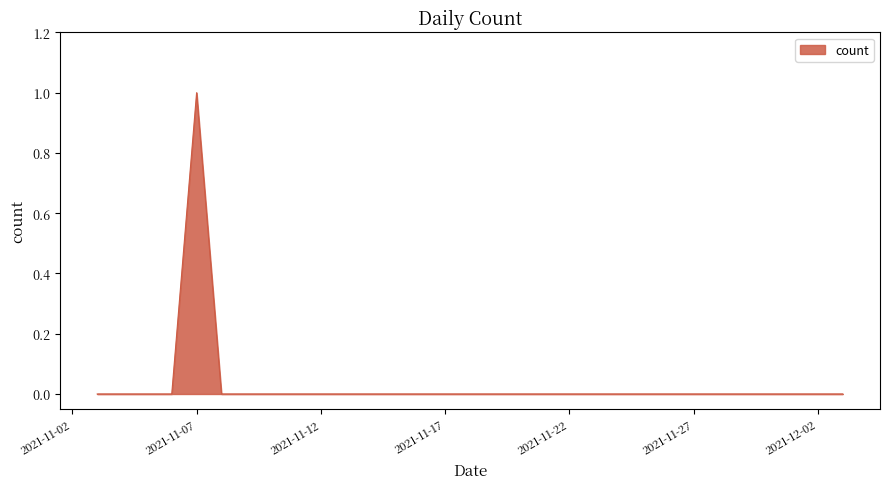

Reading left to right, what are all the values shown in this chart?

2021-11-03=0	2021-11-04=0	2021-11-05=0	2021-11-06=0	2021-11-07=1	2021-11-08=0	2021-11-09=0	2021-11-10=0	2021-11-11=0	2021-11-12=0	2021-11-13=0	2021-11-14=0	2021-11-15=0	2021-11-16=0	2021-11-17=0	2021-11-18=0	2021-11-19=0	2021-11-20=0	2021-11-21=0	2021-11-22=0	2021-11-23=0	2021-11-24=0	2021-11-25=0	2021-11-26=0	2021-11-27=0	2021-11-28=0	2021-11-29=0	2021-11-30=0	2021-12-01=0	2021-12-02=0	2021-12-03=0